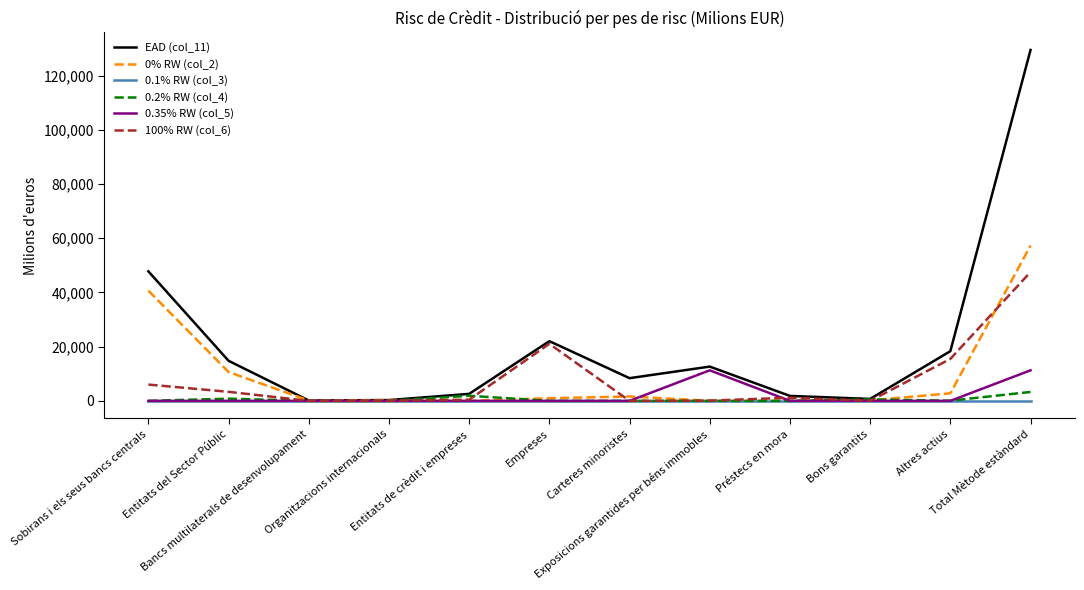

What is the maximum value shown in the chart?

129433.6